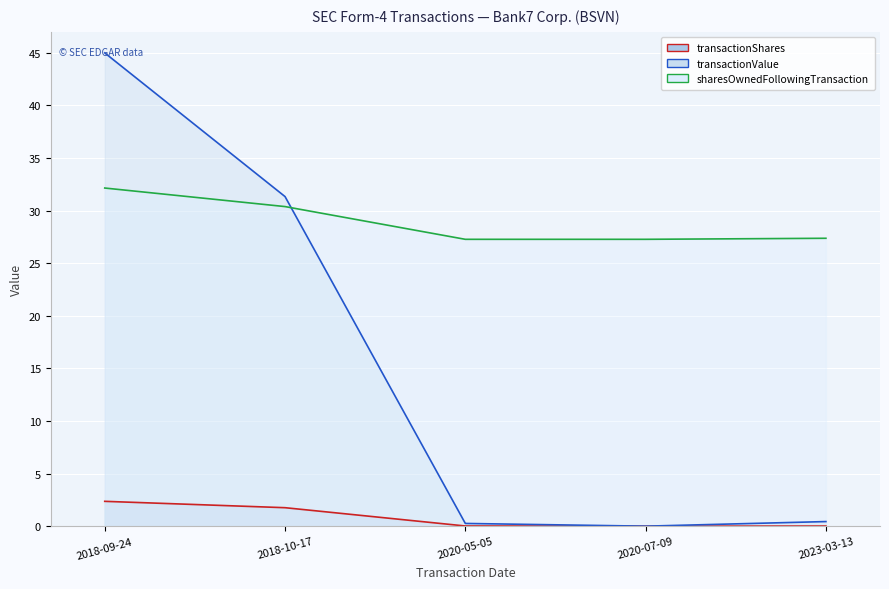

What is the greatest value displayed?

45.0